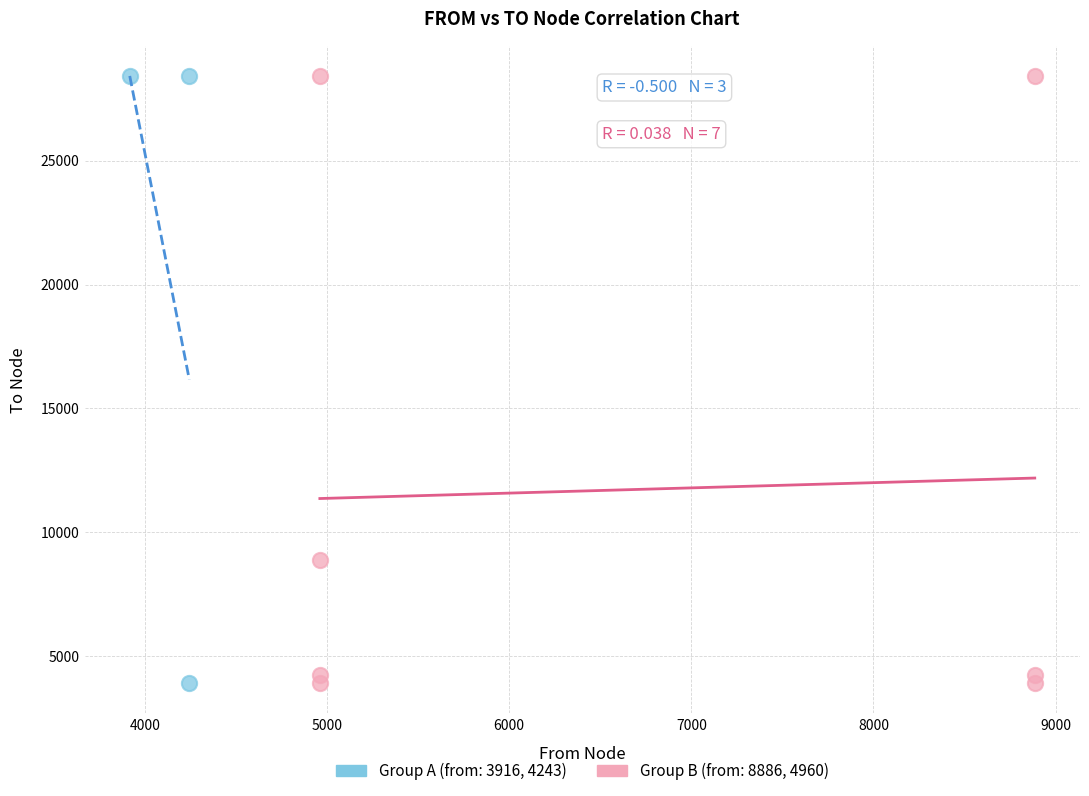

What are all the series names shown in the legend?

Group A (from: 3916, 4243), Group B (from: 8886, 4960)